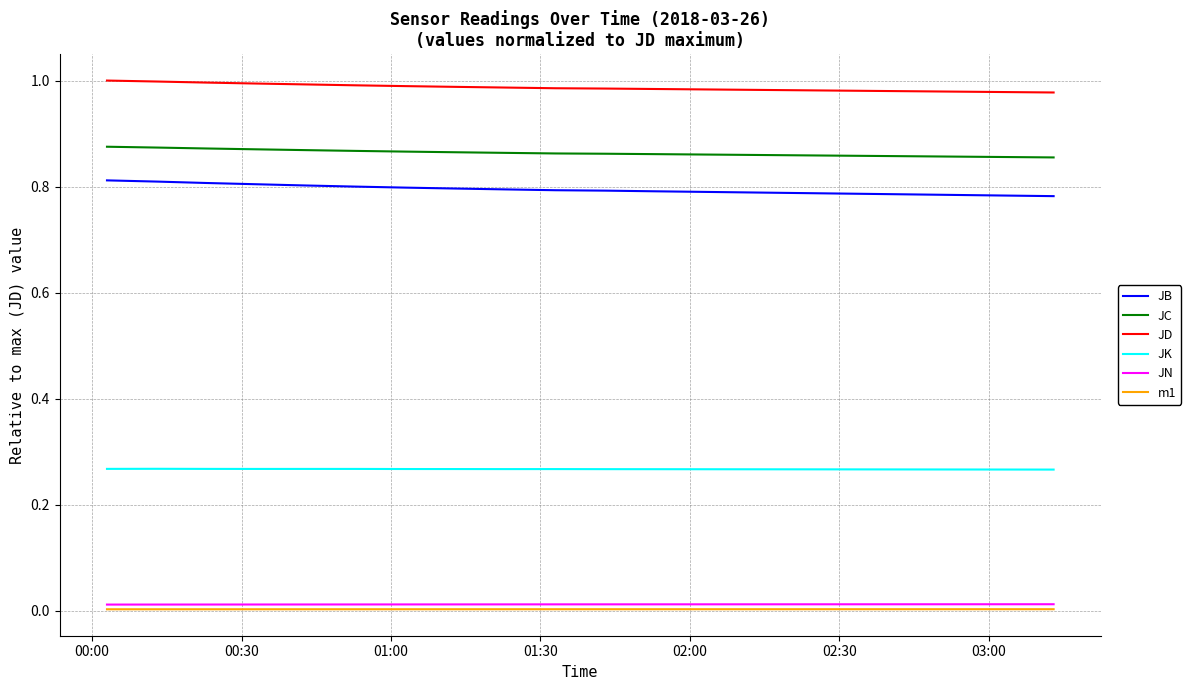

Which series has the largest total across all categories?

JD